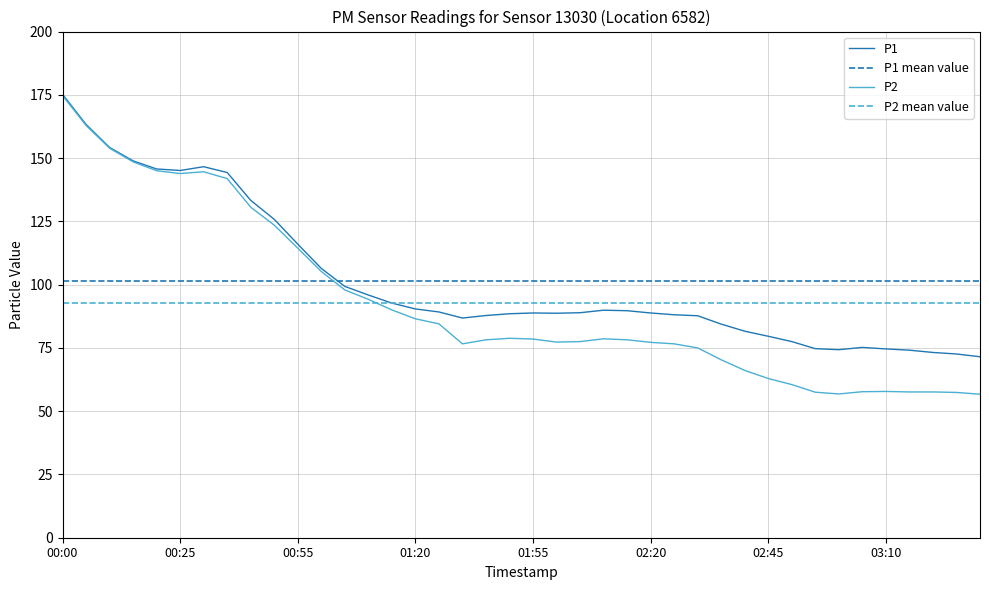

At how many categories does at least one series exceed 152?

3